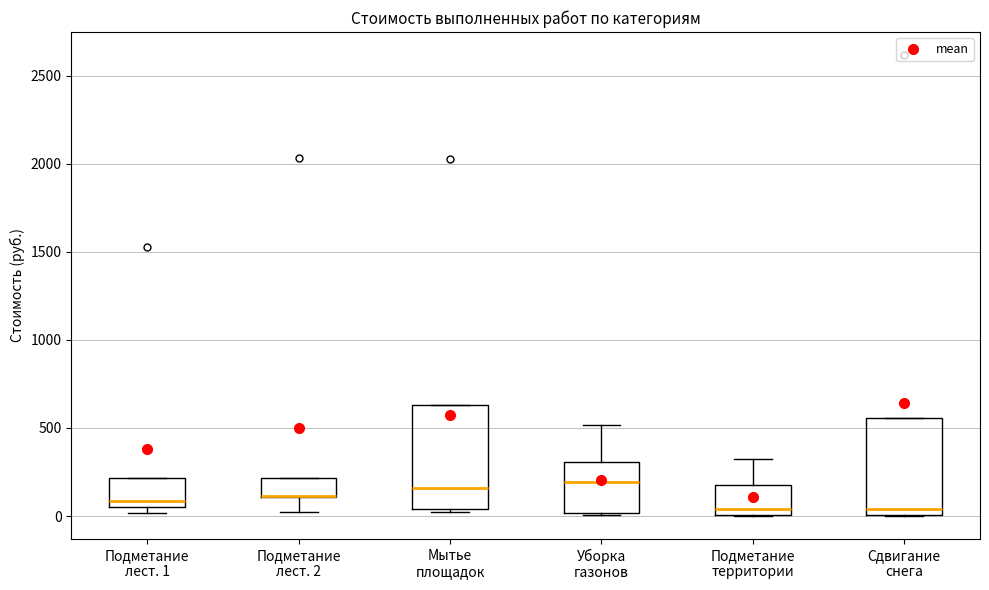

Where is the lower edge of the box for Подметание территории on the y-axis? The values are not printed on the chart, so give them approximately, as read against the axis.

0